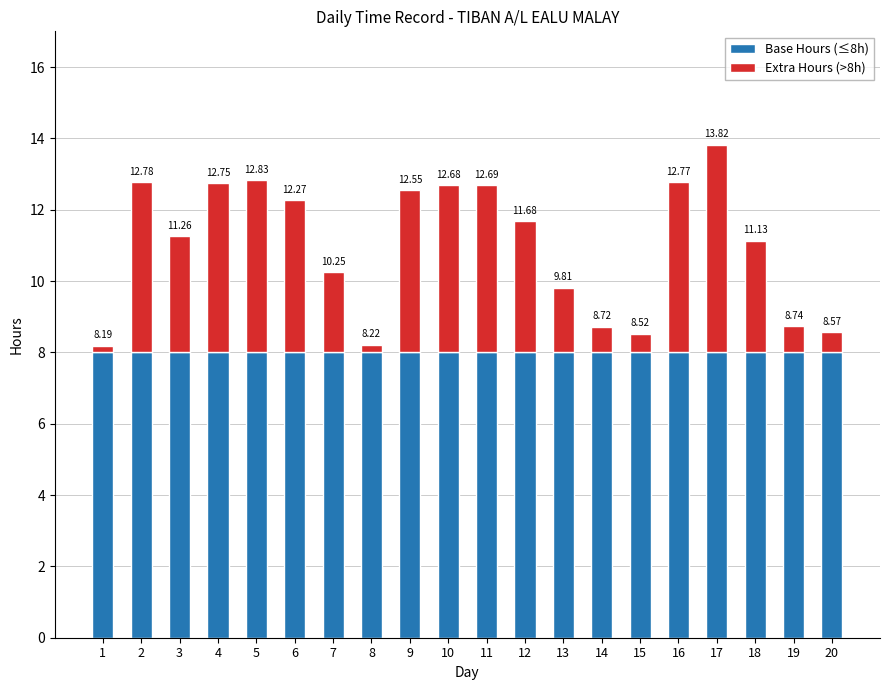

Which series has the widest spread of values?

Extra Hours (>8h)